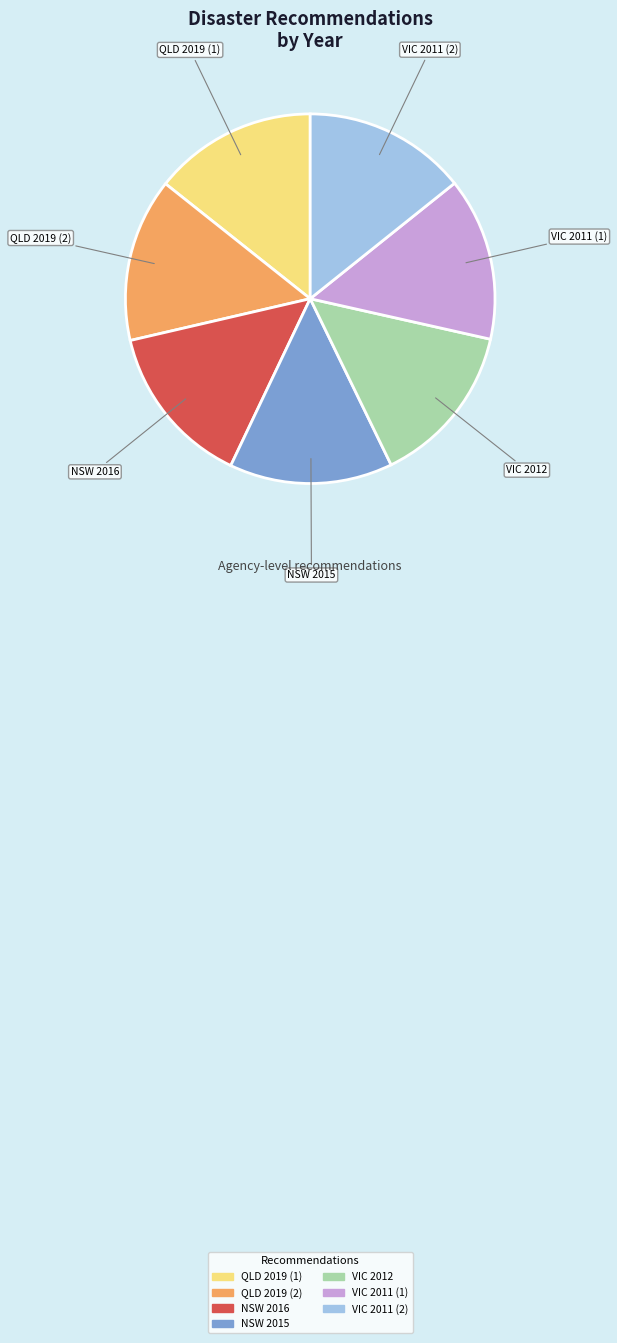

Approximately how many times larger is the value at VIC 2012 compared to VIC 2011 (1)?

1.0